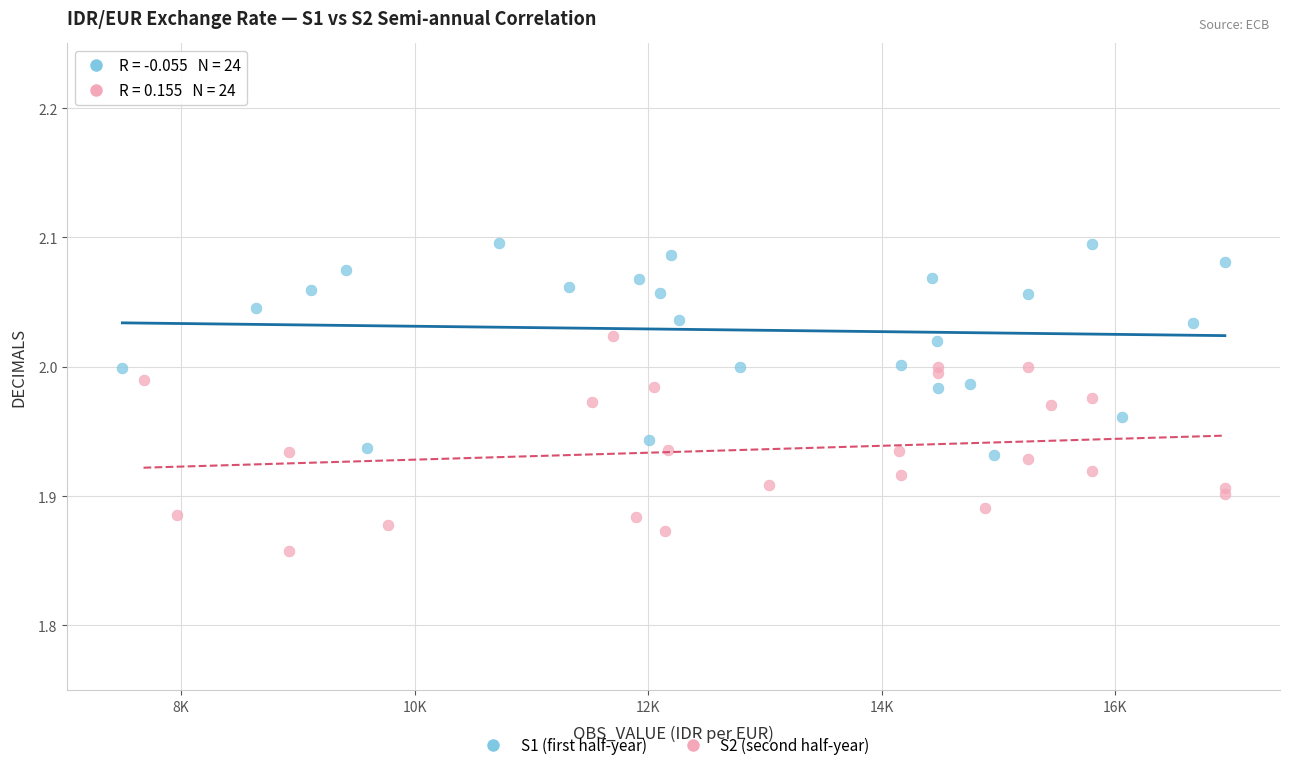

Which series reaches the maximum Y coordinate?

S1 (first half-year)